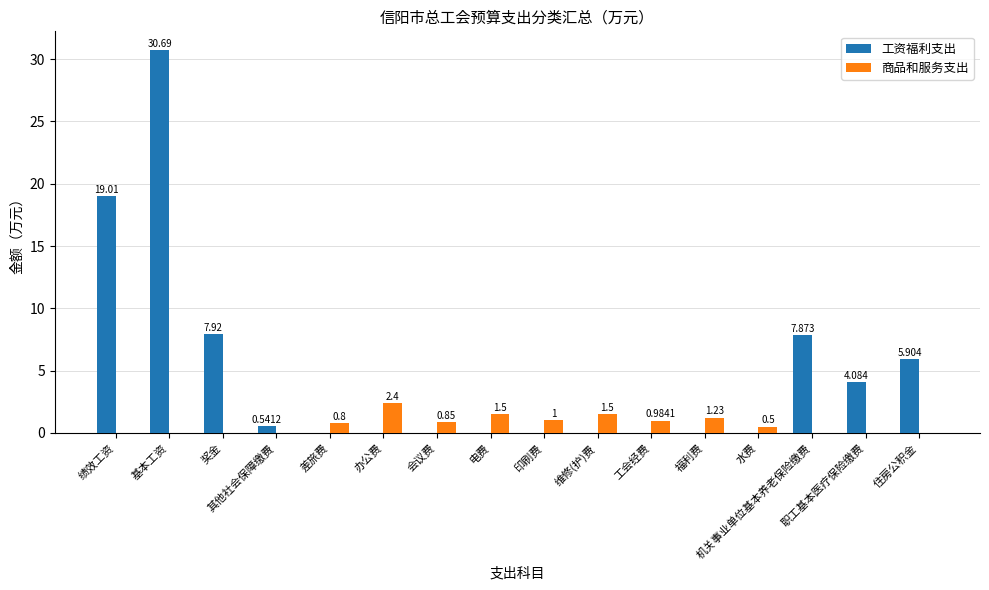

What is the sum of the 商品和服务支出 values at 会议费 and 电费?

2.4